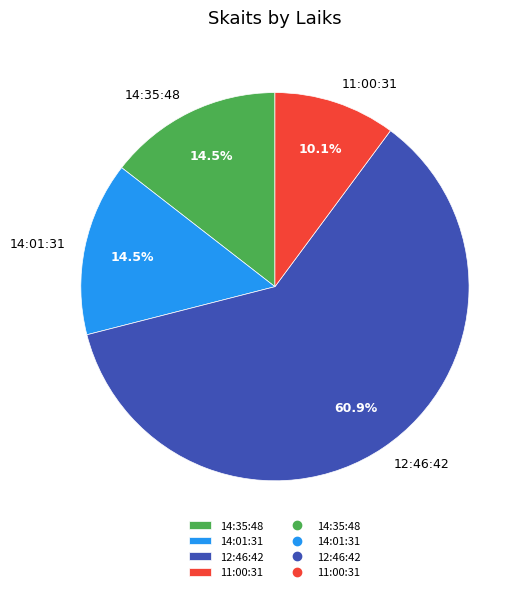

Which category accounts for the majority?

12:46:42